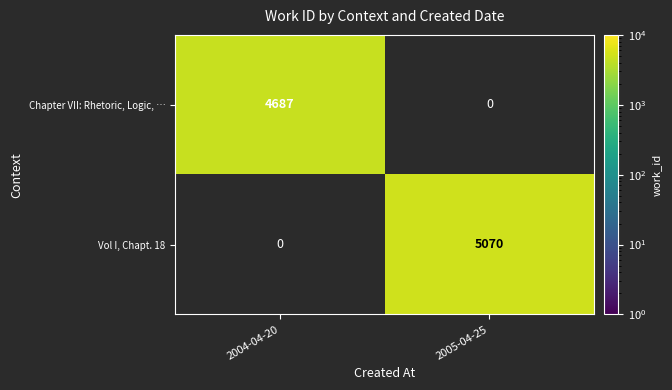

True or false: Chapter VII: Rhetoric, Logic, … has a value of 4687 at 2004-04-20.

True